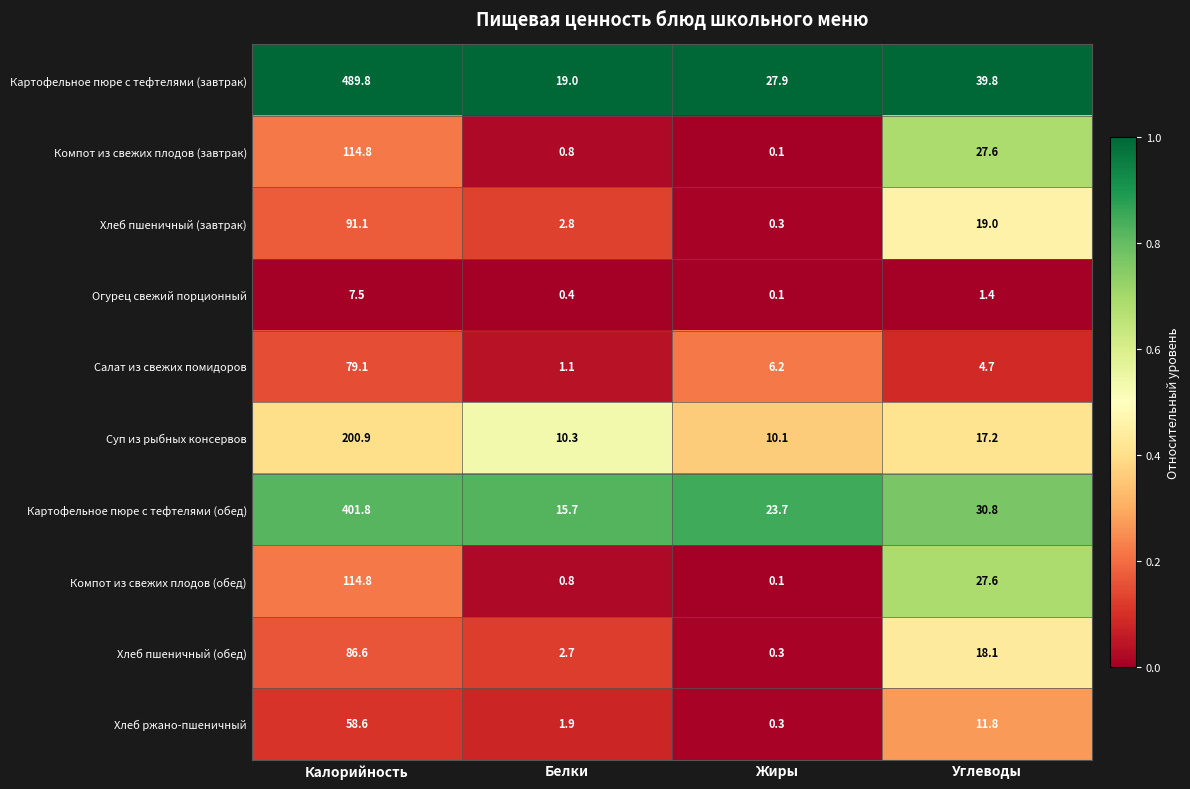

What is the difference between the Салат из свежих помидоров values at Углеводы and Калорийность?

74.4